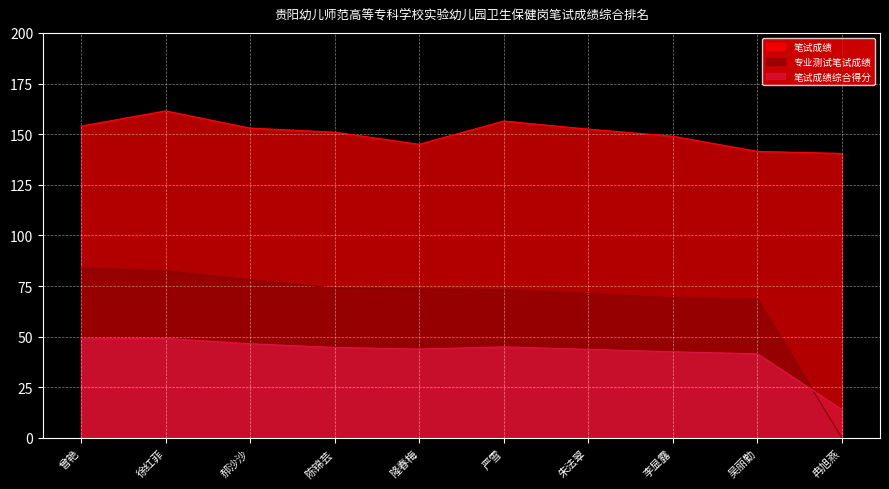

Reading left to right, extract all data points from this chart.

笔试成绩: 曾艳=154.0	徐红菲=161.5	郝沙沙=153.0	陈锦芸=151.0	隆春梅=145.0	严雪=156.5	朱法翠=152.5	李显露=149.0	吴丽勤=141.5	冉旭燕=140.5
专业测试笔试成绩: 曾艳=83.8	徐红菲=82.5	郝沙沙=78.1	陈锦芸=74.0	隆春梅=73.5	严雪=73.3	朱法翠=71.3	李显露=69.2	吴丽勤=68.5	冉旭燕=0.0
笔试成绩综合得分: 曾艳=48.9	徐红菲=49.1	郝沙沙=46.5	陈锦芸=44.7	隆春梅=43.9	严雪=45.0	朱法翠=43.8	李显露=42.6	吴丽勤=41.6	冉旭燕=14.1